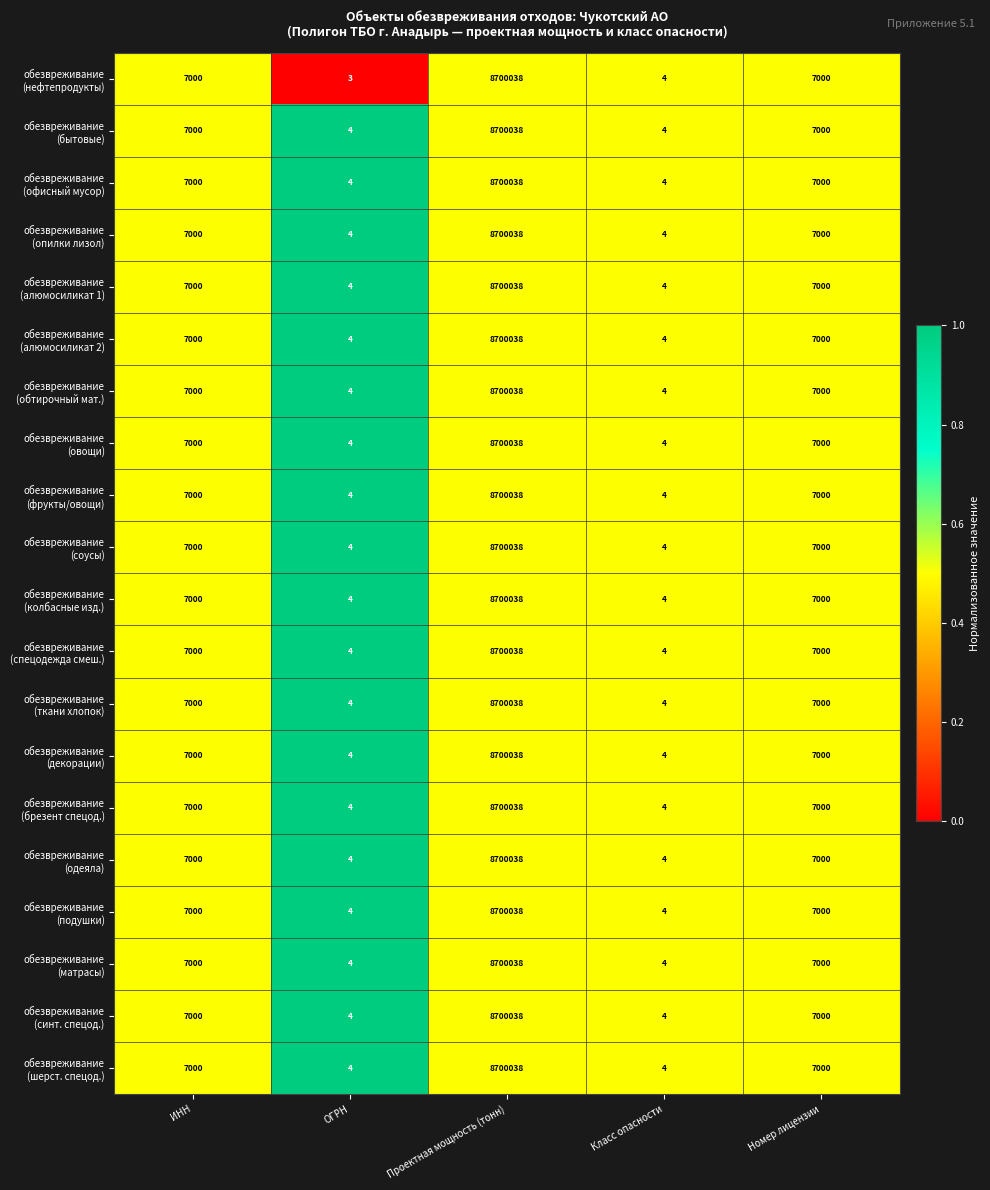

At which category is the sum across all series the highest?

Проектная мощность (тонн)